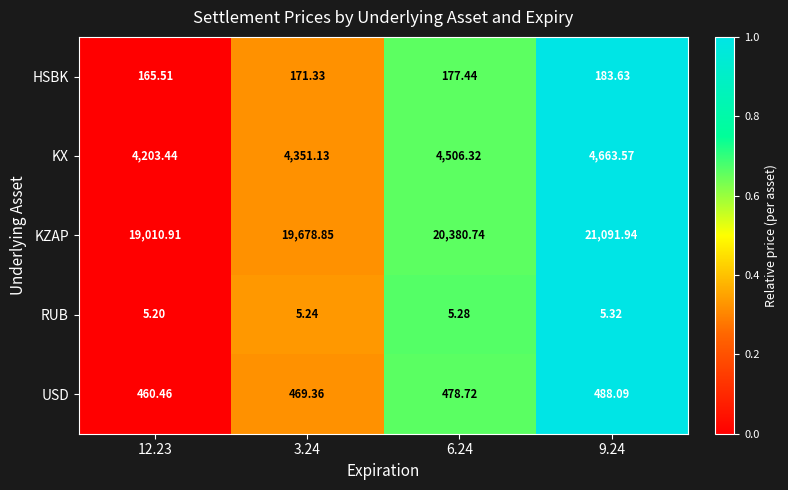

Is the value of USD at 9.24 greater than the value of KZAP at 9.24?

No